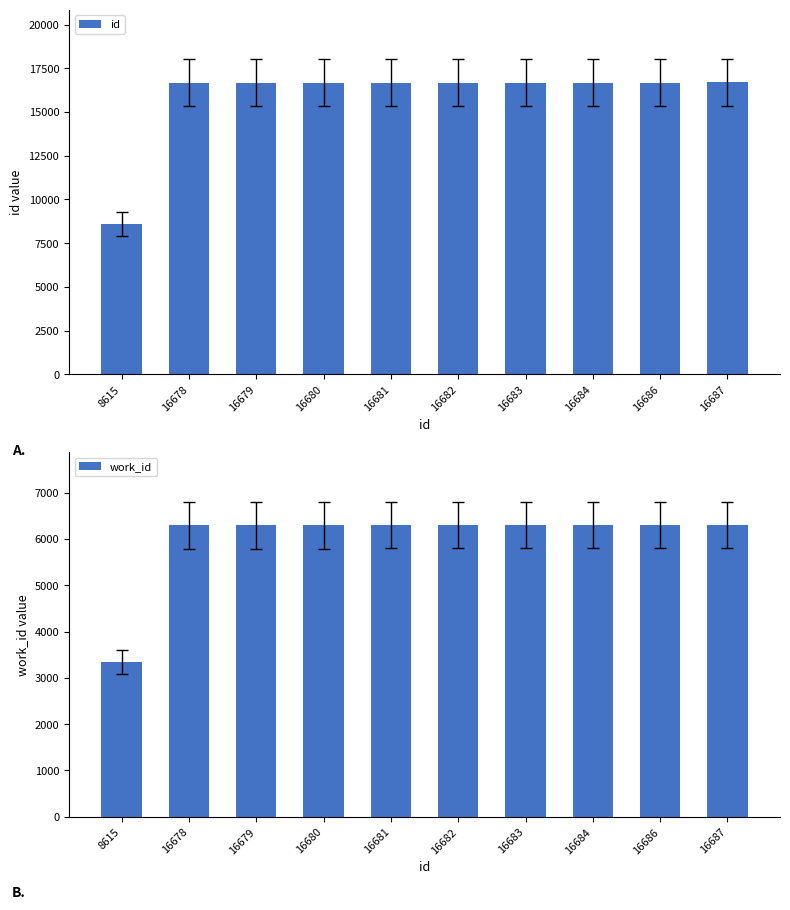

Are the bars horizontal?

No